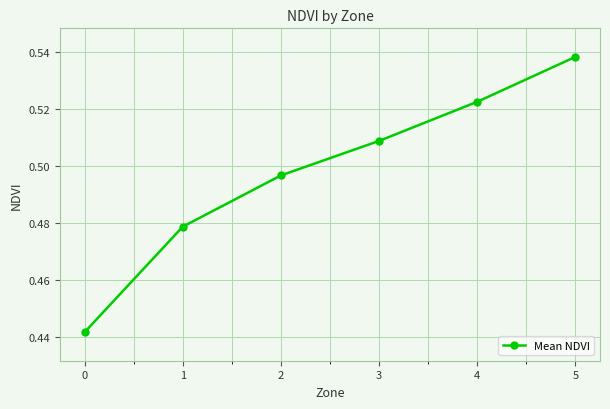

True or false: the data has more than 1 interior local peaks.

False